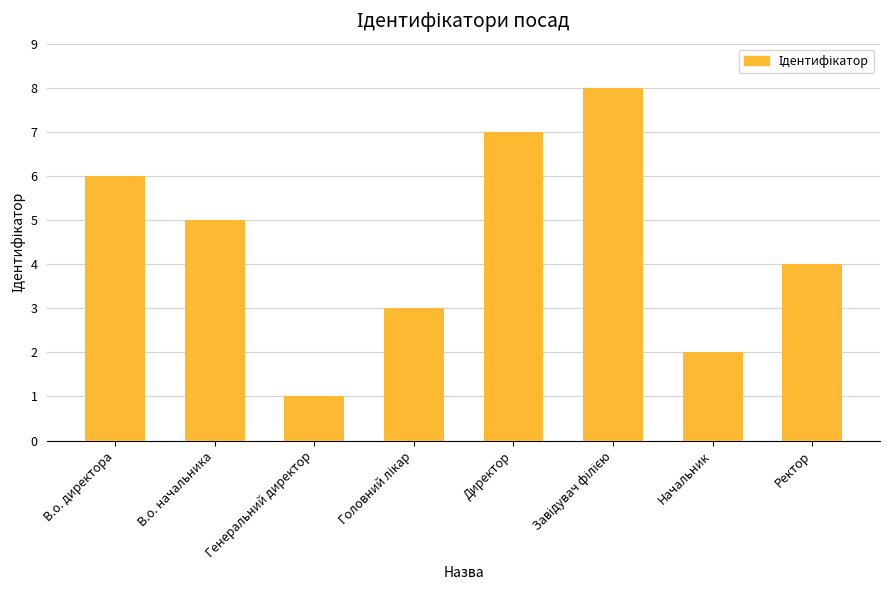

What is the sum of all values?

36